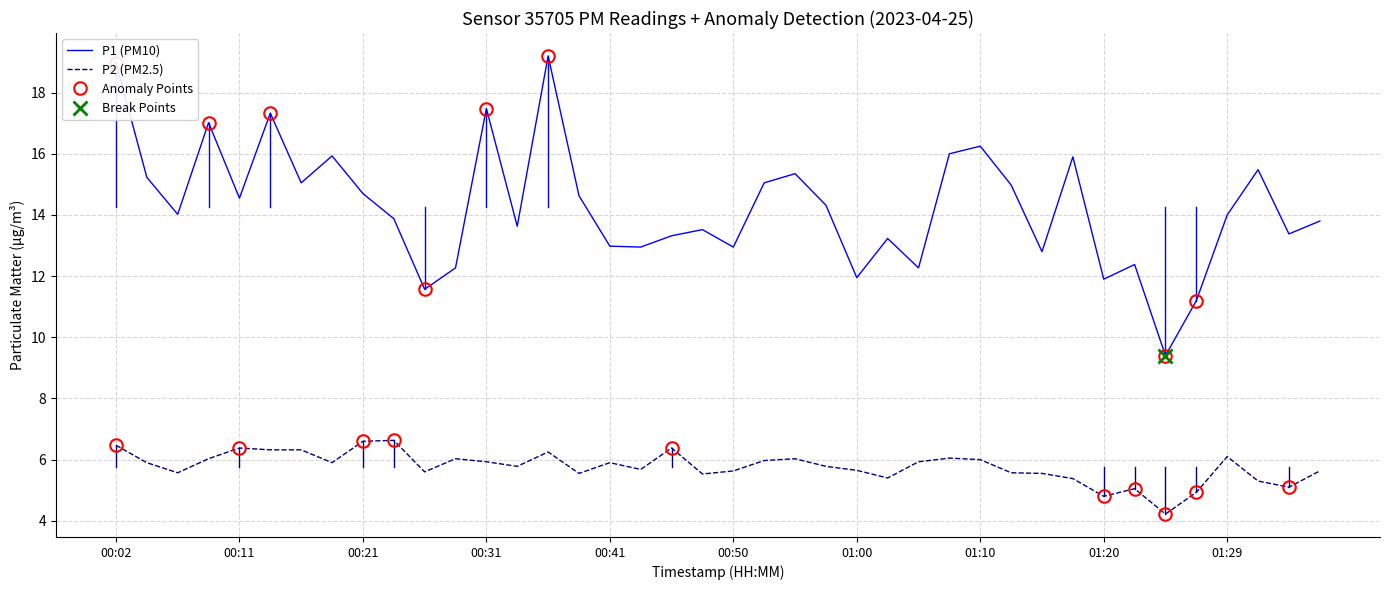

At how many categories does at least one series exceed 8?

40